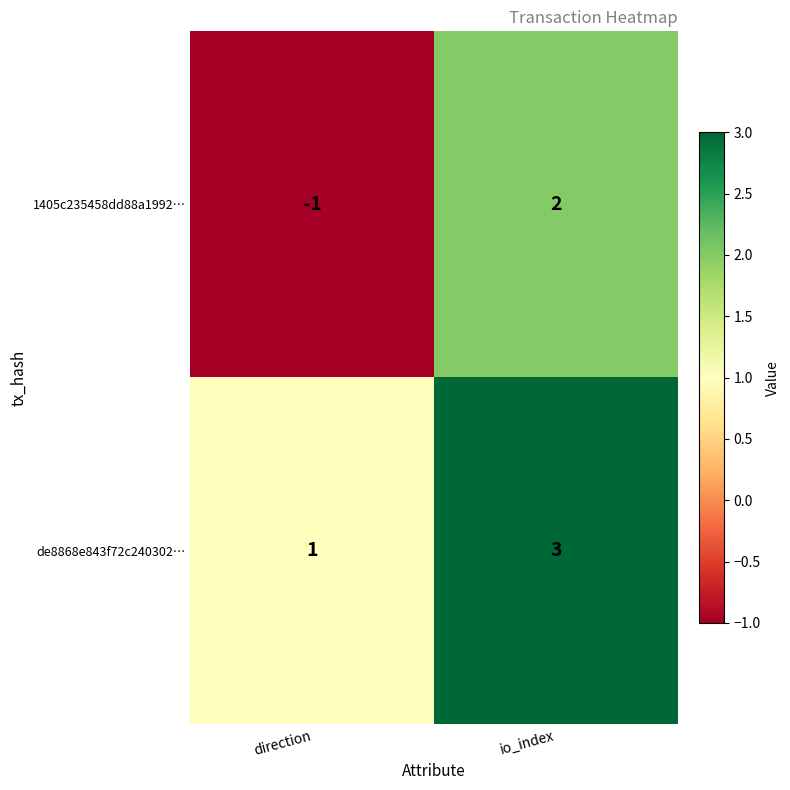

At which category is the sum across all series the highest?

io_index